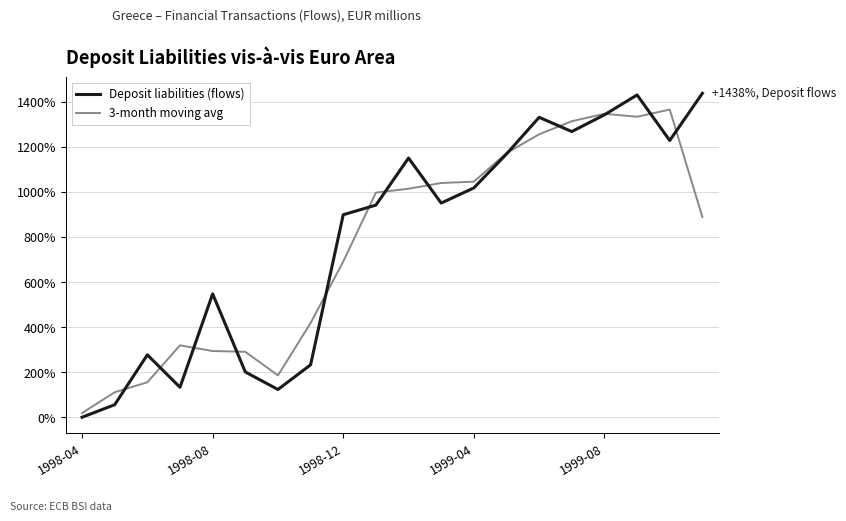

Does the chart have visible grid lines?

Yes